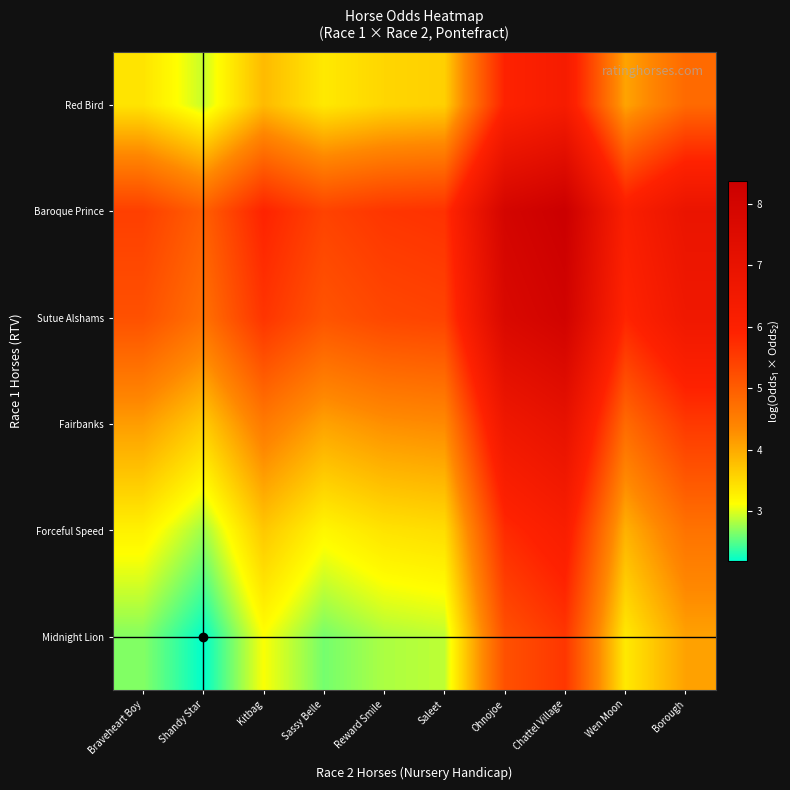

Reading left to right, list all the values displayed in this chart.

Midnight Lion: Braveheart Boy=2.7	Shandy Star=2.2	Kitbag=3.1	Sassy Belle=2.6	Reward Smile=2.8	Saleet=2.9	Ohnojoe=5.2	Chattel Village=5.6	Wen Moon=3.3	Borough=4.1
Forceful Speed: Braveheart Boy=3.3	Shandy Star=2.8	Kitbag=3.7	Sassy Belle=3.2	Reward Smile=3.4	Saleet=3.5	Ohnojoe=5.8	Chattel Village=6.2	Wen Moon=3.9	Borough=4.7
Fairbanks: Braveheart Boy=4.1	Shandy Star=3.6	Kitbag=4.6	Sassy Belle=4.1	Reward Smile=4.3	Saleet=4.3	Ohnojoe=6.6	Chattel Village=7.0	Wen Moon=4.8	Borough=5.5
Sutue Alshams: Braveheart Boy=5.2	Shandy Star=4.7	Kitbag=5.6	Sassy Belle=5.1	Reward Smile=5.3	Saleet=5.4	Ohnojoe=7.7	Chattel Village=8.1	Wen Moon=5.9	Borough=6.6
Baroque Prince: Braveheart Boy=5.5	Shandy Star=5.0	Kitbag=5.9	Sassy Belle=5.4	Reward Smile=5.6	Saleet=5.7	Ohnojoe=8.0	Chattel Village=8.4	Wen Moon=6.1	Borough=6.9
Red Bird: Braveheart Boy=3.4	Shandy Star=2.9	Kitbag=3.8	Sassy Belle=3.3	Reward Smile=3.5	Saleet=3.6	Ohnojoe=5.9	Chattel Village=6.3	Wen Moon=4.1	Borough=4.8